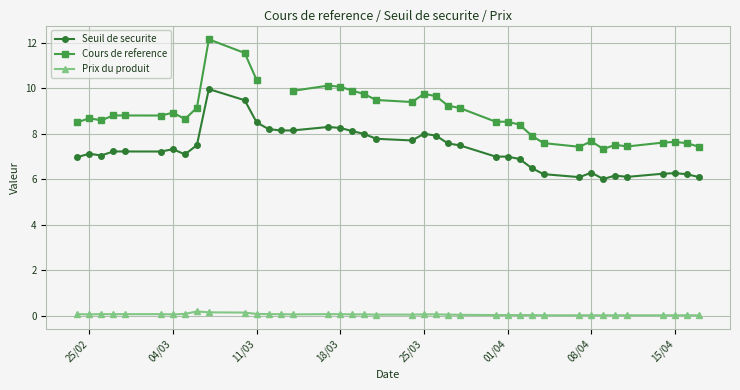

What is the sum of all Prix du produit values?

1.8